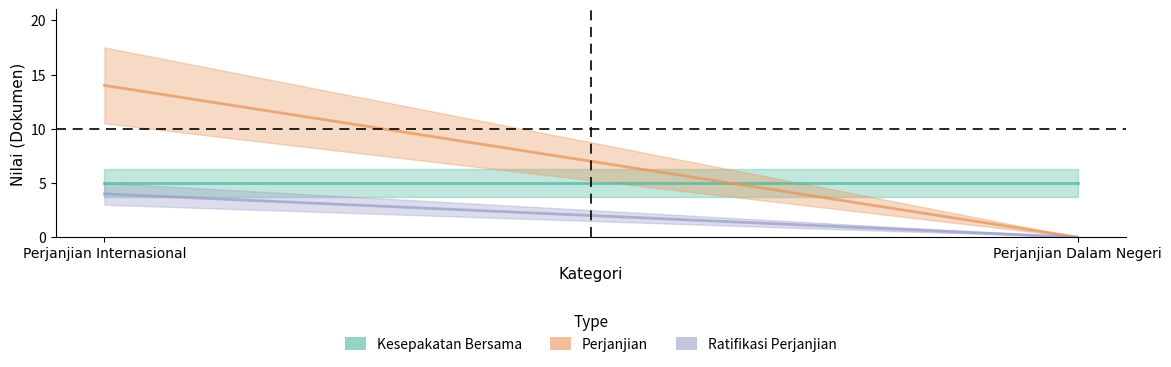

Reading right to left, list all the values displayed in this chart.

Kesepakatan Bersama: Perjanjian Dalam Negeri=5	Perjanjian Internasional=5
Perjanjian: Perjanjian Dalam Negeri=0	Perjanjian Internasional=14
Ratifikasi Perjanjian: Perjanjian Dalam Negeri=0	Perjanjian Internasional=4